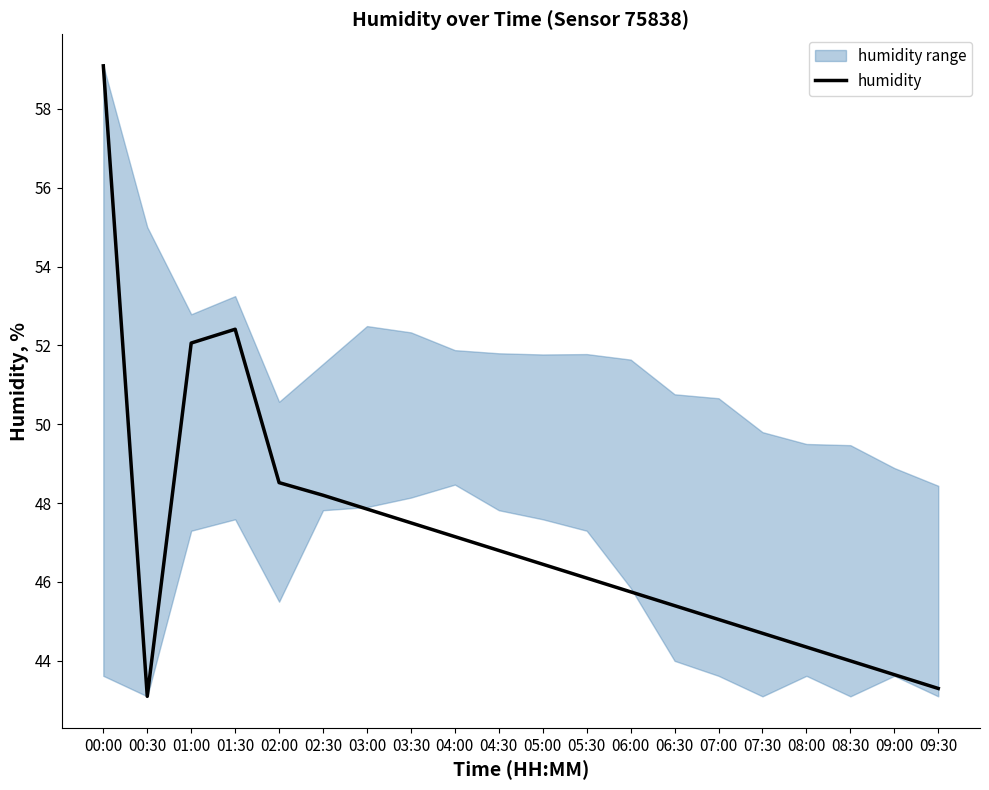

Reading left to right, transcribe all the data shown in this chart.

00:00=59.1	00:30=43.1	01:00=52.1	01:30=52.4	02:00=48.5	02:30=48.2	03:00=47.9	03:30=47.5	04:00=47.1	04:30=46.8	05:00=46.5	05:30=46.1	06:00=45.8	06:30=45.4	07:00=45.0	07:30=44.7	08:00=44.4	08:30=44.0	09:00=43.6	09:30=43.3